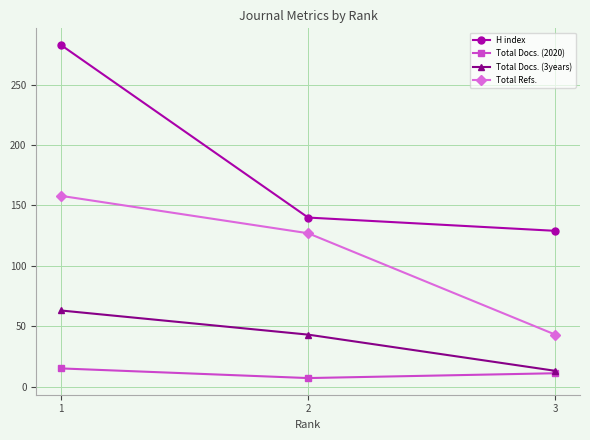

What is the sum of the H index values at 3 and 1?

412